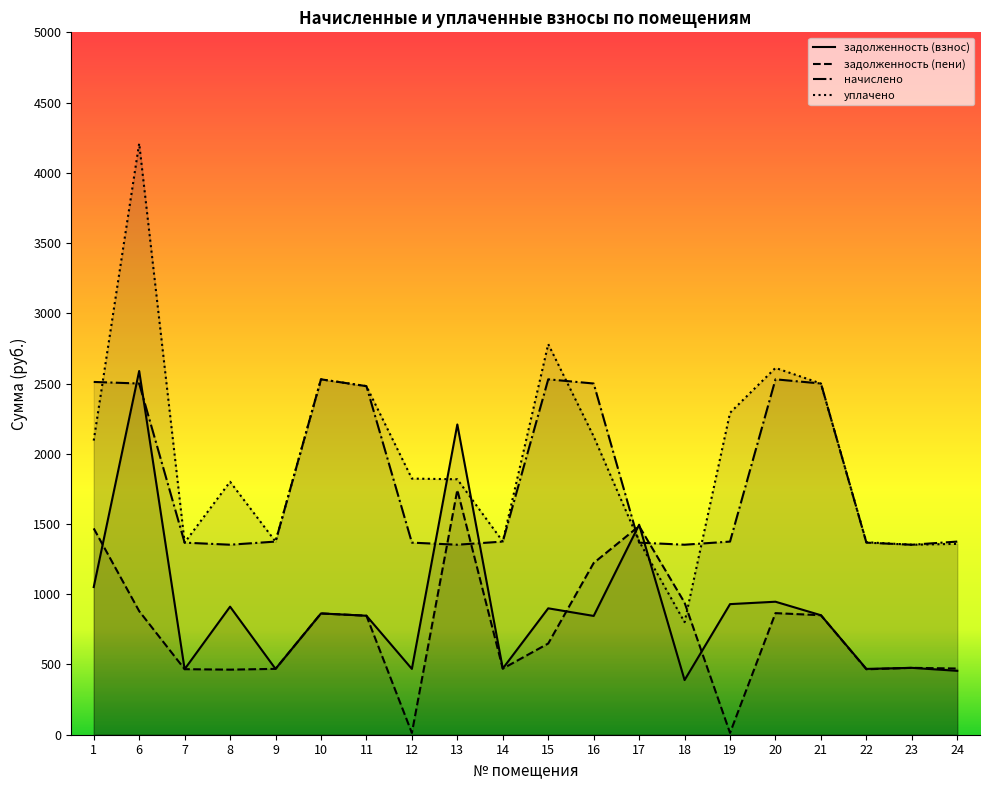

Reading left to right, transcribe all the data shown in this chart.

задолженность (взнос): 1=1051.2	6=2589.2	7=466.6	8=911.6	9=468.9	10=863.5	11=847.2	12=468.6	13=2208.7	14=471.2	15=899.8	16=845.6	17=1495.0	18=389.1	19=929.7	20=946.8	21=850.6	22=468.6	23=476.1	24=454.9
задолженность (пени): 1=1468.7	6=879.9	7=466.6	8=463.3	9=468.9	10=863.5	11=847.2	12=12.8	13=1742.8	14=470.6	15=649.3	16=1222.5	17=1485.4	18=940.3	19=12.9	20=865.6	21=850.6	22=465.8	23=476.1	24=471.1
начислено: 1=2511.3	6=2500.1	7=1367.4	8=1352.5	9=1374.9	10=2530.0	11=2481.5	12=1367.4	13=1352.5	14=1374.9	15=2530.0	16=2500.1	17=1367.4	18=1352.5	19=1374.9	20=2530.0	21=2500.1	22=1367.4	23=1352.5	24=1374.9
уплачено: 1=2093.9	6=4209.5	7=1367.4	8=1800.8	9=1374.9	10=2530.0	11=2481.5	12=1823.2	13=1818.4	14=1375.5	15=2780.5	16=2123.3	17=1377.0	18=801.3	19=2291.7	20=2611.1	21=2500.1	22=1370.2	23=1352.5	24=1358.6